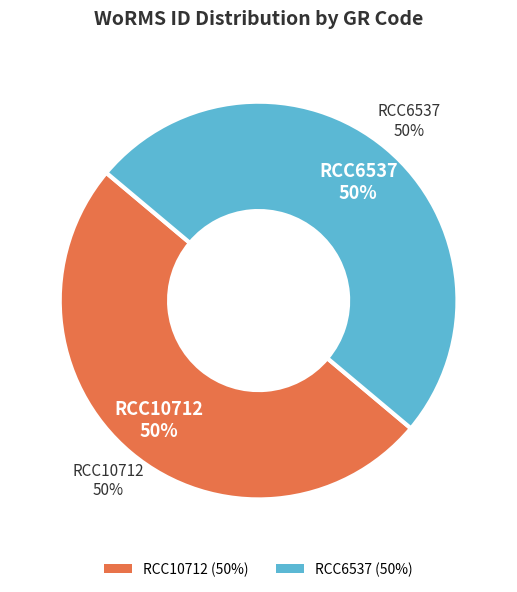

How many segments does this pie chart have?

2